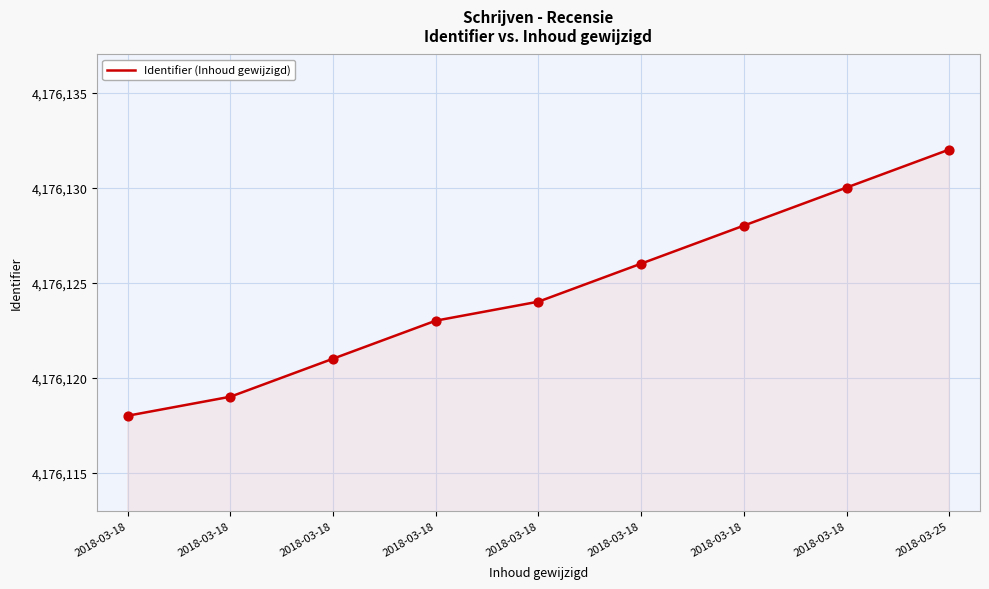

What is the change in value from 2018-03-18 to 2018-03-25?

+4